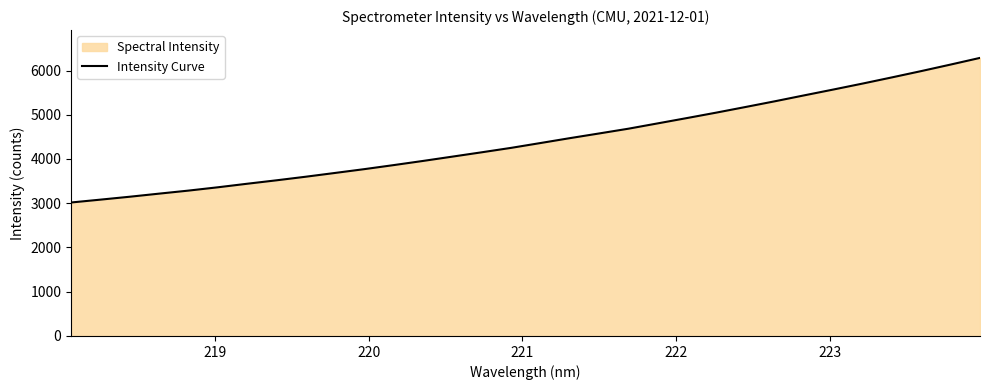

What is the greatest value displayed?

6285.0